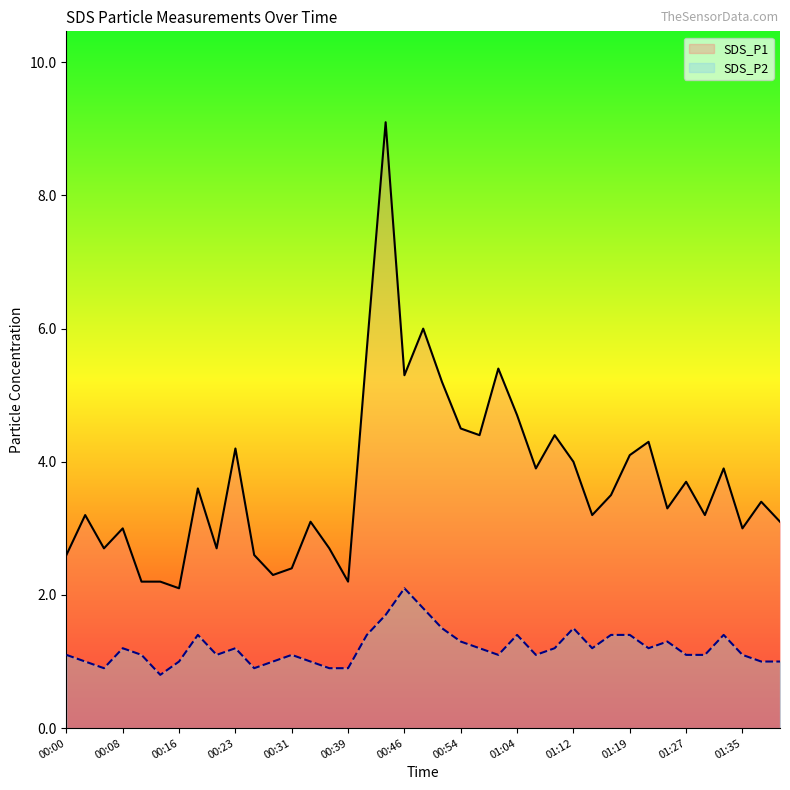

What is the spread (max minus min) of values at 01:12?

2.5